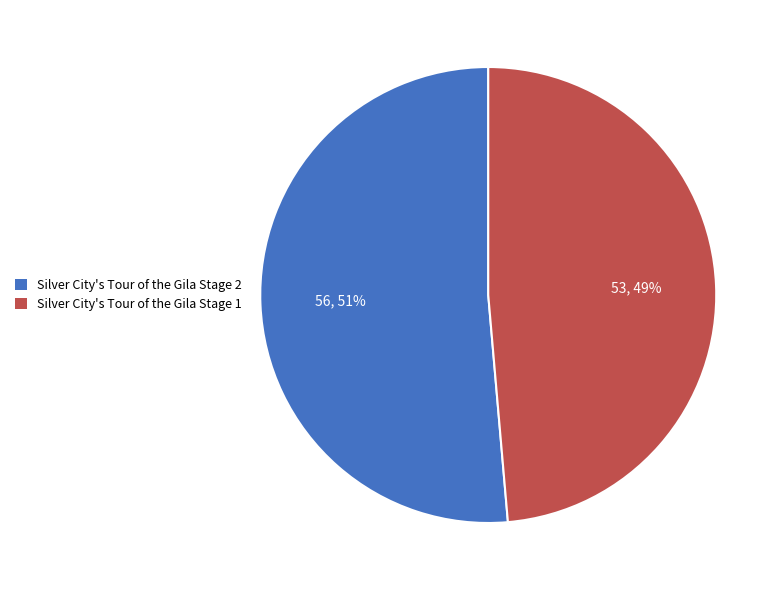

Combined, do Silver City's Tour of the Gila Stage 1 and Silver City's Tour of the Gila Stage 2 account for over 50%?

Yes